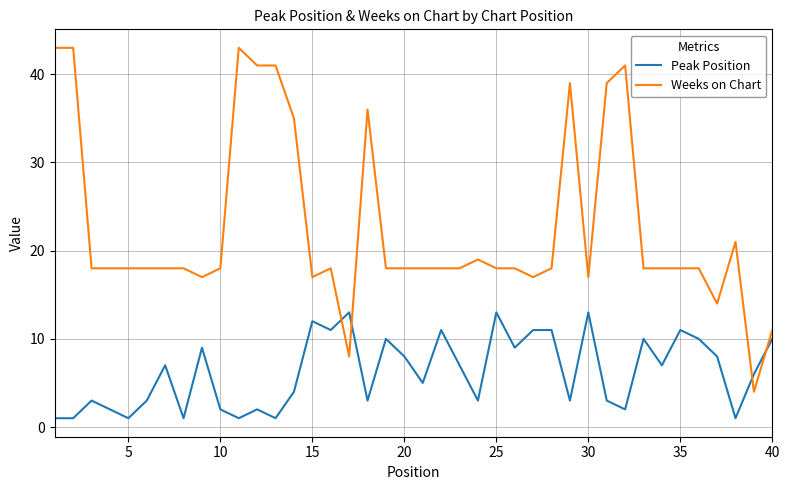

Which series has the widest spread of values?

Weeks on Chart